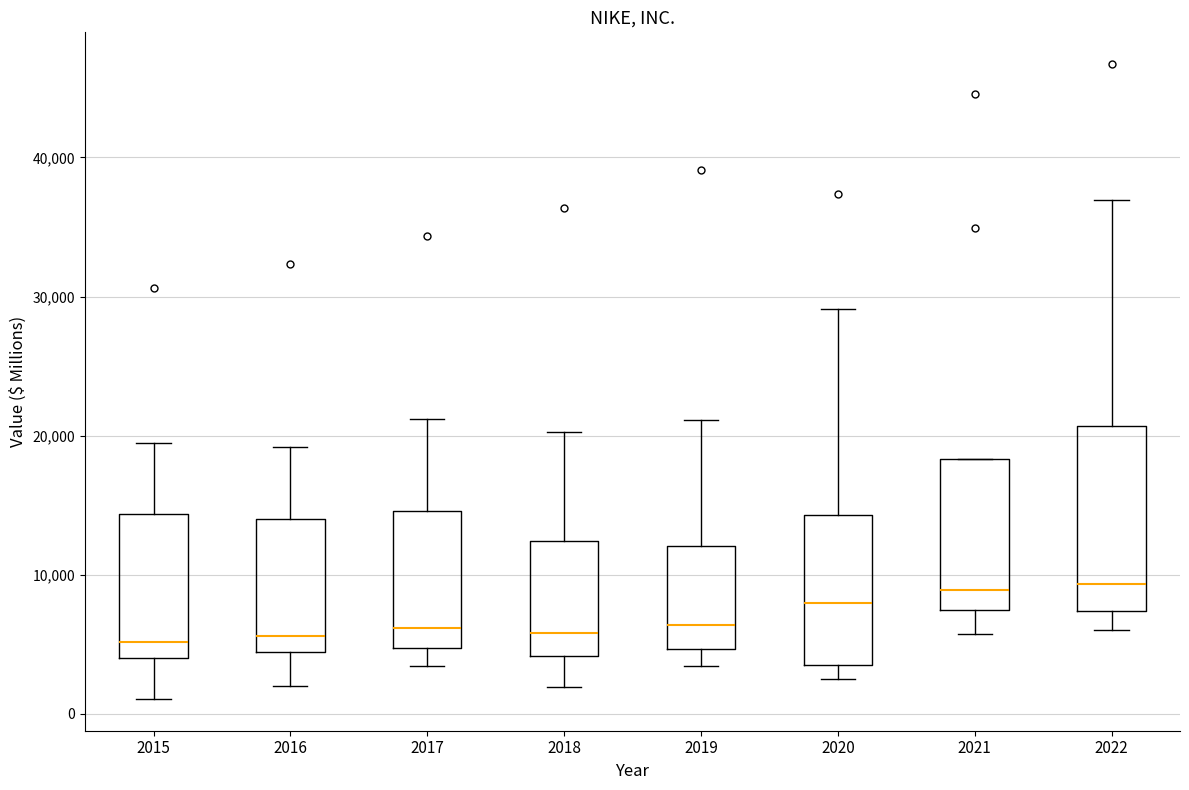

Reading left to right, read every box against the y-axis: the position of its median line, the range the box covers, and the ends of its whiskers. The values are not printed on the chart, so give them approximately, as read against the axis.

2015: median 5000, box 4000 to 14000, whiskers 1000 to 19000
2016: median 6000, box 4000 to 14000, whiskers 2000 to 19000
2017: median 6000, box 5000 to 15000, whiskers 3000 to 21000
2018: median 6000, box 4000 to 12000, whiskers 2000 to 20000
2019: median 6000, box 5000 to 12000, whiskers 3000 to 21000
2020: median 8000, box 4000 to 14000, whiskers 3000 to 29000
2021: median 9000, box 7000 to 18000, whiskers 6000 to 18000
2022: median 9000, box 7000 to 21000, whiskers 6000 to 37000